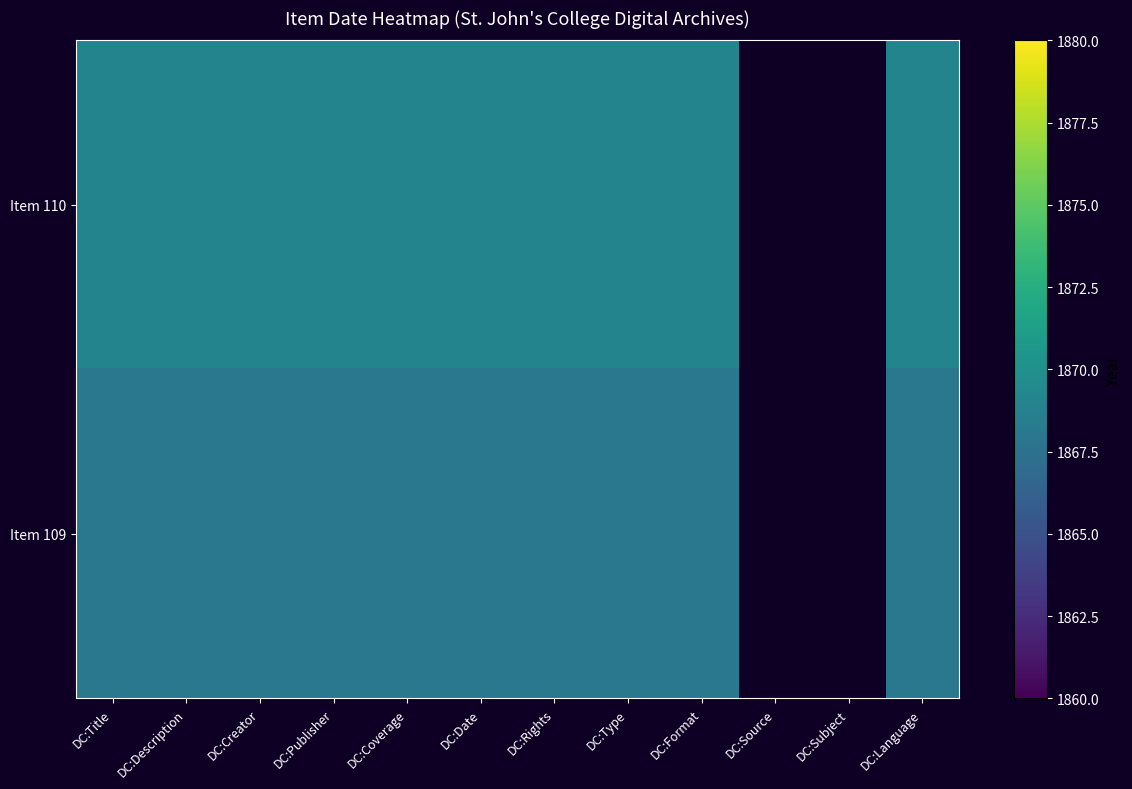

What is the difference between the highest and lowest values at DC:Title?

1.0